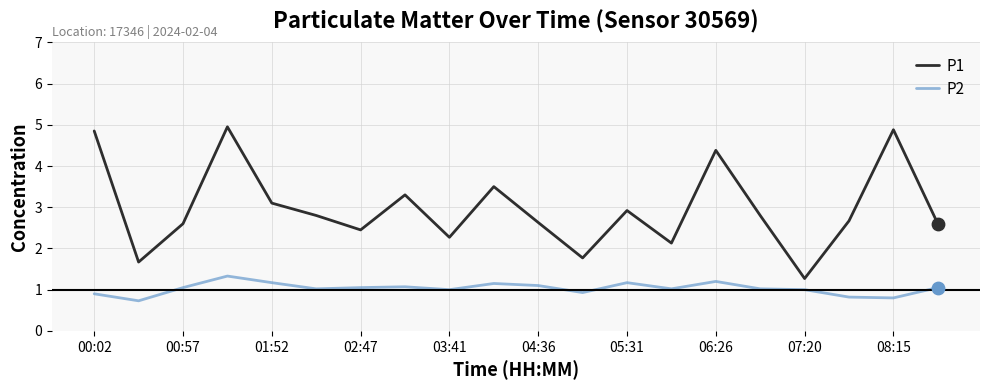

Which series has the largest total across all categories?

P1